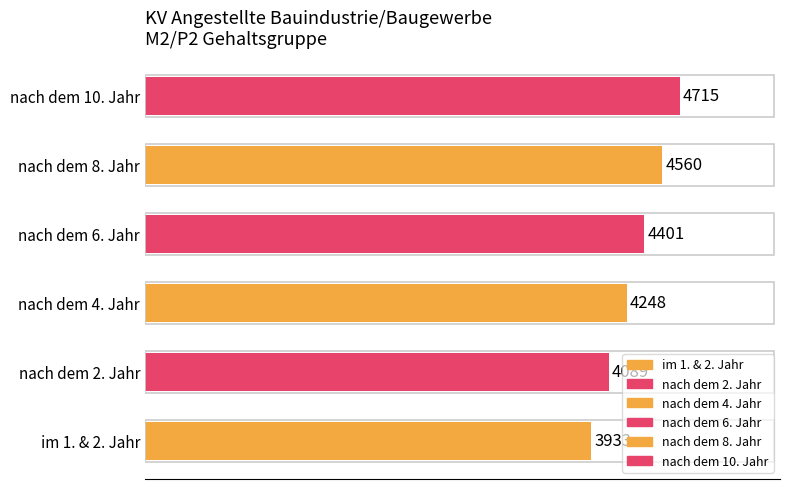

What is the difference between the maximum and second lowest values?

626